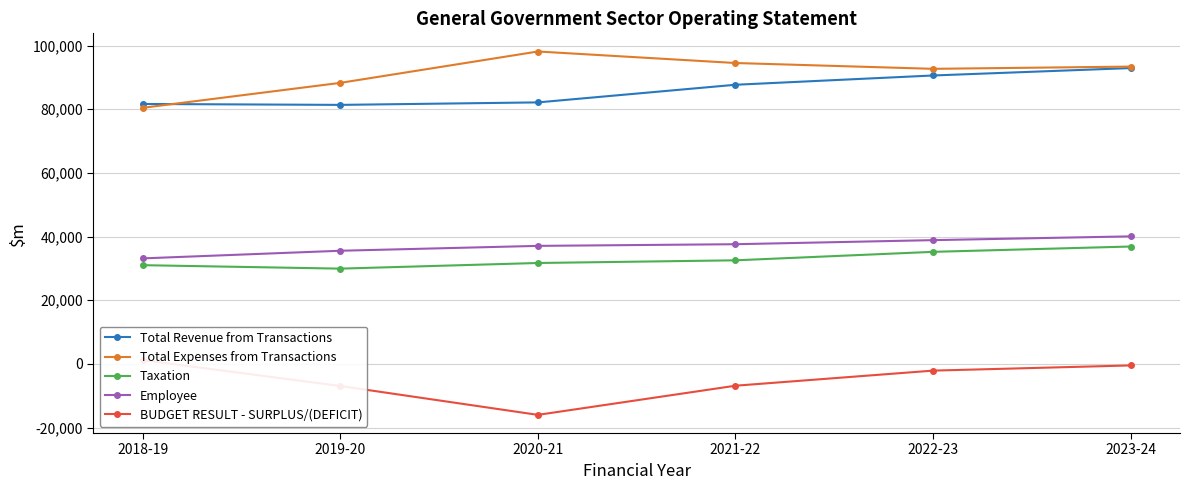

Reading left to right, extract all data points from this chart.

Total Revenue from Transactions: 81655	81367	82149	87689	90601	92930
Total Expenses from Transactions: 80450	88283	98133	94519	92692	93390
Taxation: 31026	29941	31711	32552	35211	36885
Employee: 33158	35555	37087	37610	38888	40075
BUDGET RESULT - SURPLUS/(DEFICIT): 1206	-6916	-15984	-6830	-2091	-460